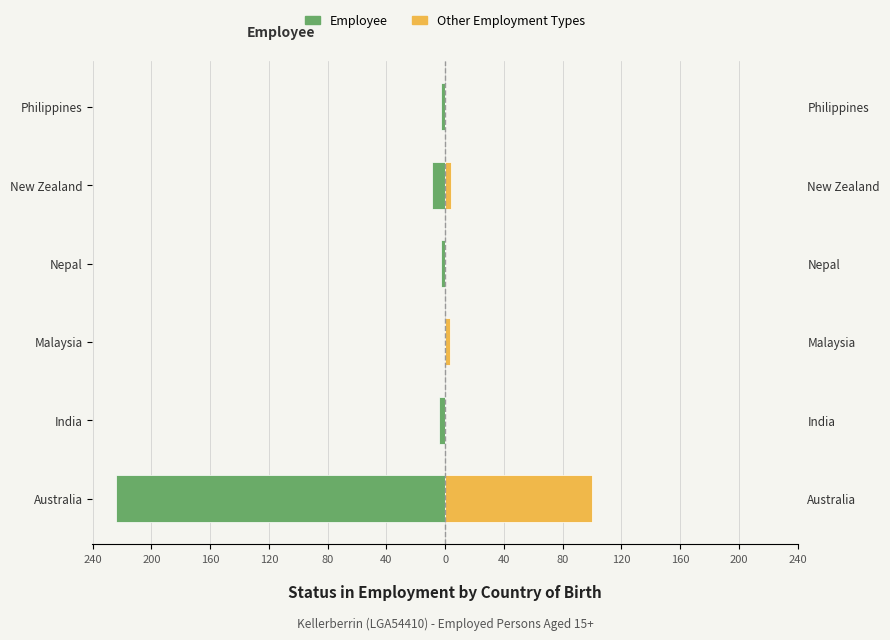

What is the total value across all series at Australia?

-124